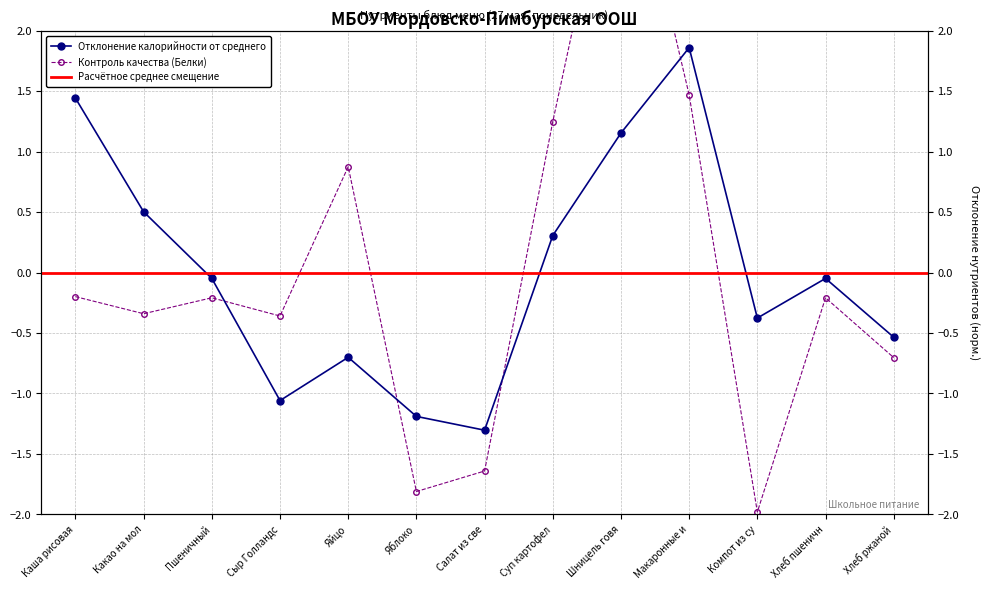

In Белки, how many points are lower than both neighbors (excluding endpoints)?

4